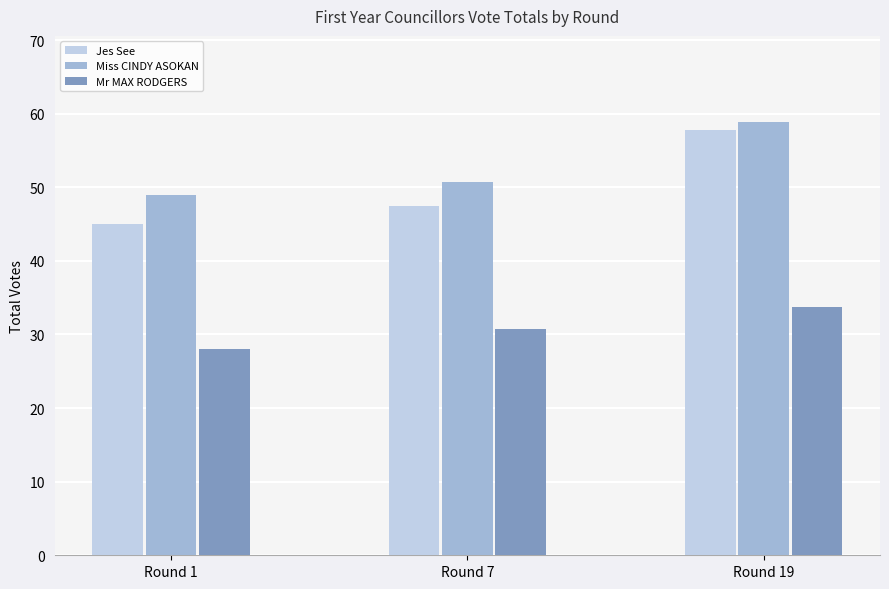

What is the sum of all Miss CINDY ASOKAN values?

158.6